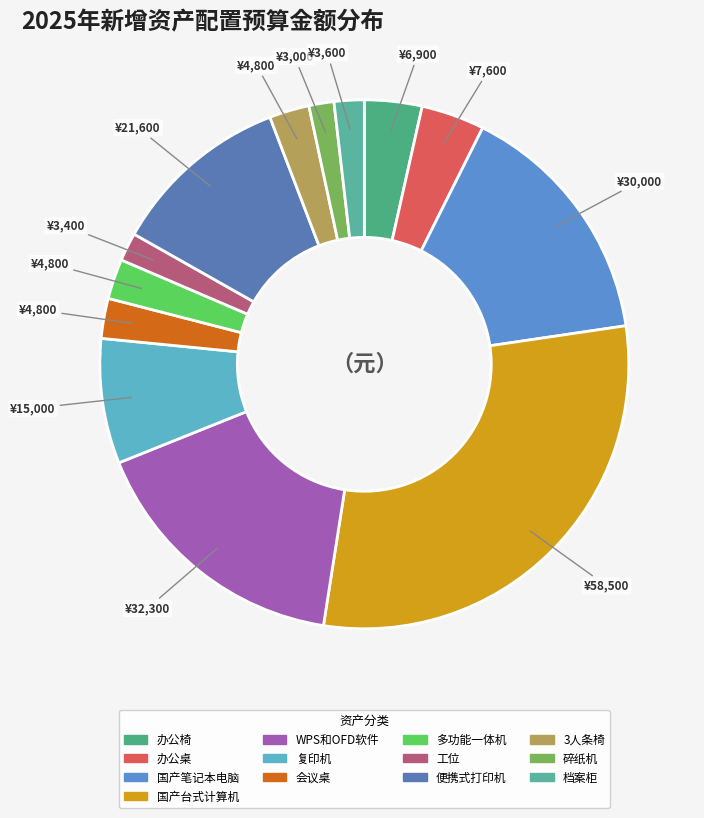

Count the number of slices in the pie.

13